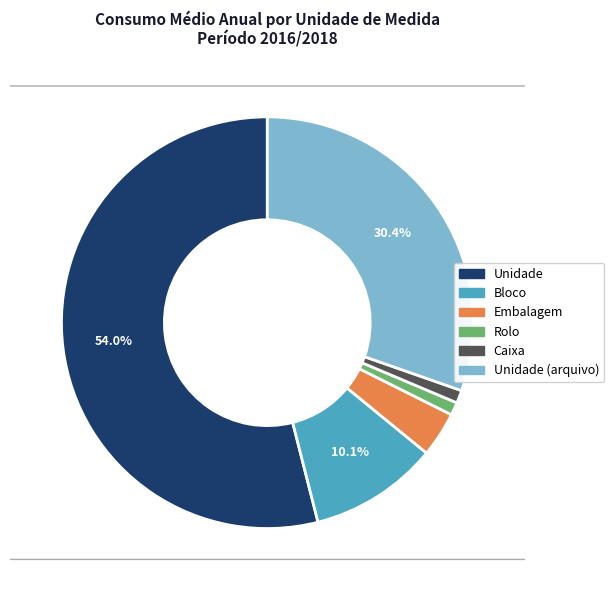

Is there any slice that represents more than half of the pie?

Yes